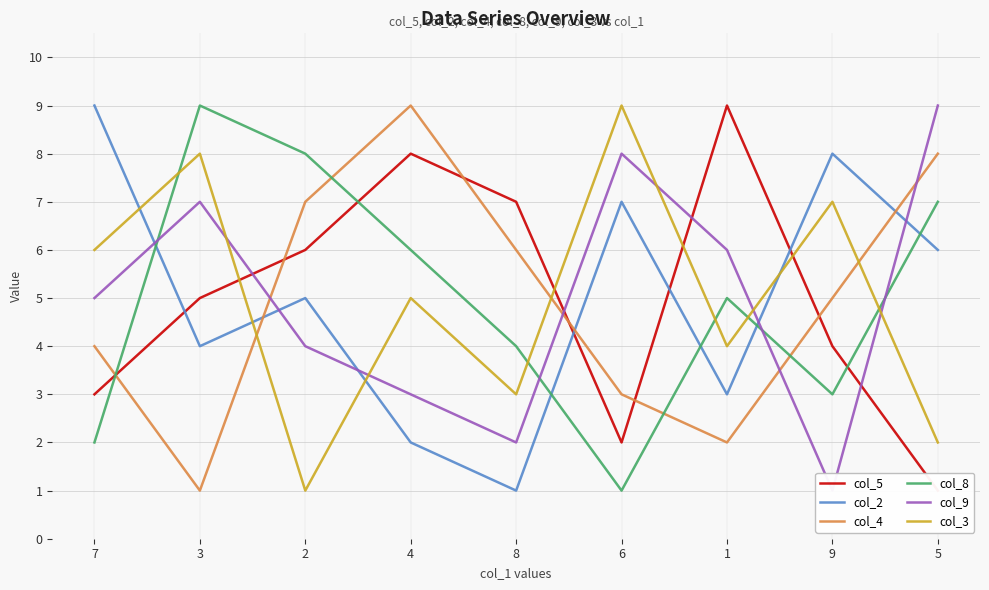

How many lines are shown in the chart?

6